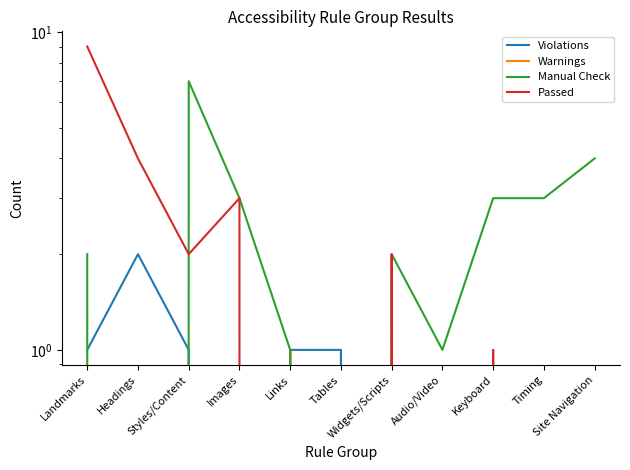

Reading left to right, what are all the values shown in this chart?

Violations: Landmarks=1	Headings=2	Styles/Content=1	Images=0	Links=1	Tables=1	Widgets/Scripts=0	Audio/Video=0	Keyboard=0	Timing=0	Site Navigation=0
Warnings: Landmarks=0	Headings=0	Styles/Content=0	Images=0	Links=1	Tables=0	Widgets/Scripts=0	Audio/Video=0	Keyboard=0	Timing=0	Site Navigation=0
Manual Check: Landmarks=2	Headings=0	Styles/Content=7	Images=3	Links=1	Tables=0	Widgets/Scripts=2	Audio/Video=1	Keyboard=3	Timing=3	Site Navigation=4
Passed: Landmarks=9	Headings=4	Styles/Content=2	Images=3	Links=0	Tables=0	Widgets/Scripts=2	Audio/Video=0	Keyboard=1	Timing=0	Site Navigation=0